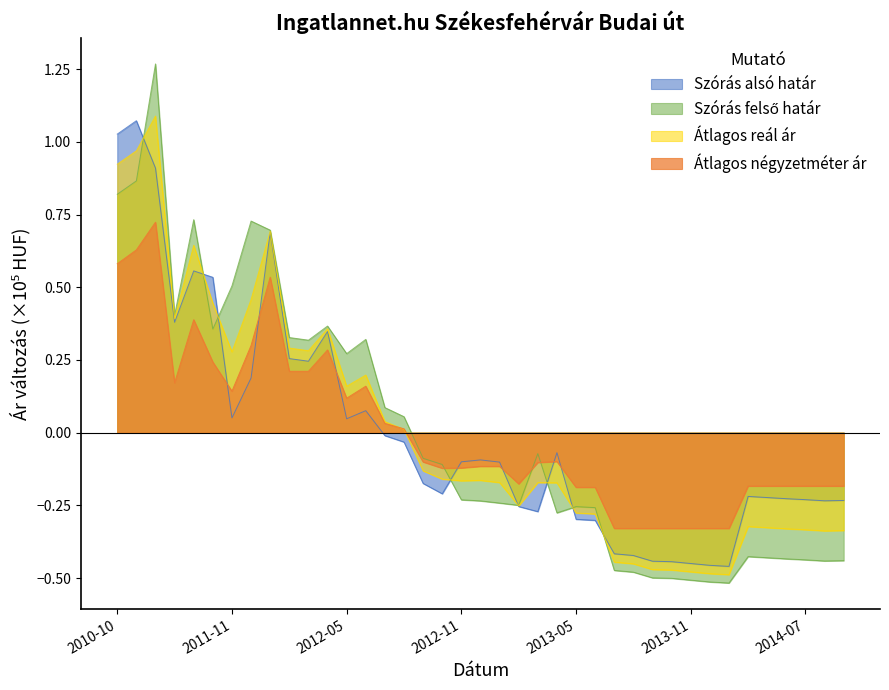

What is the sum of the Átlagos négyzetméter ár values at 2014-01 and 2014-09?

-0.5